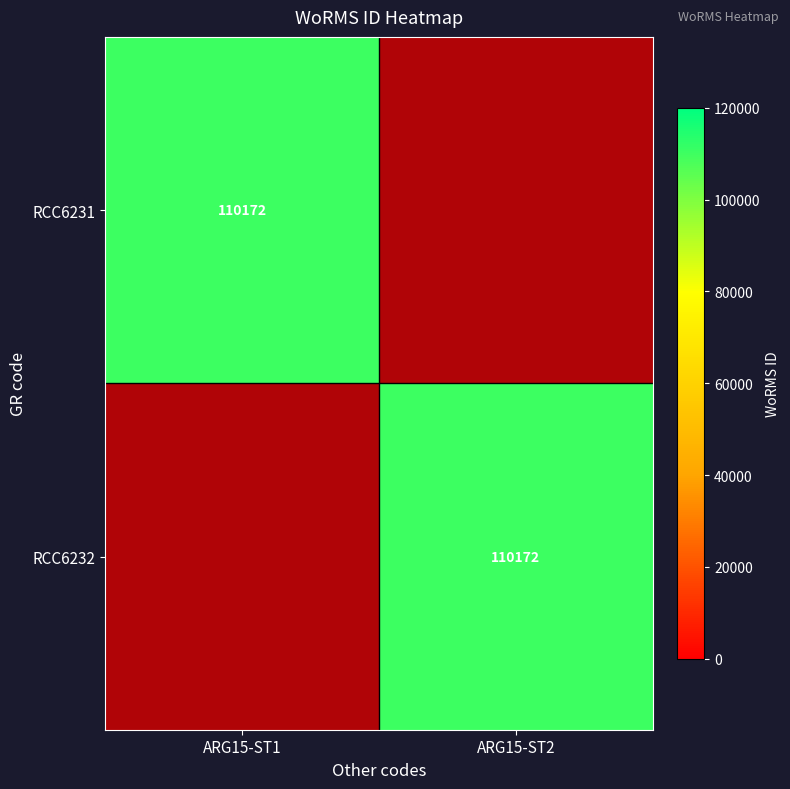

Which category has the lowest value across all series?

ARG15-ST2